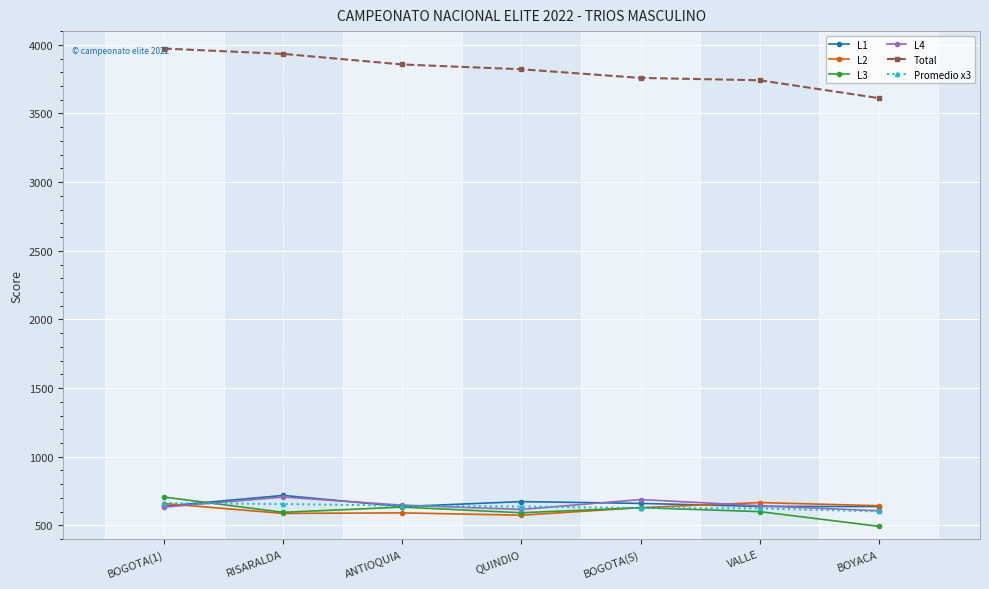

What is the difference between the highest and lowest values at BOYACA?

3119.0